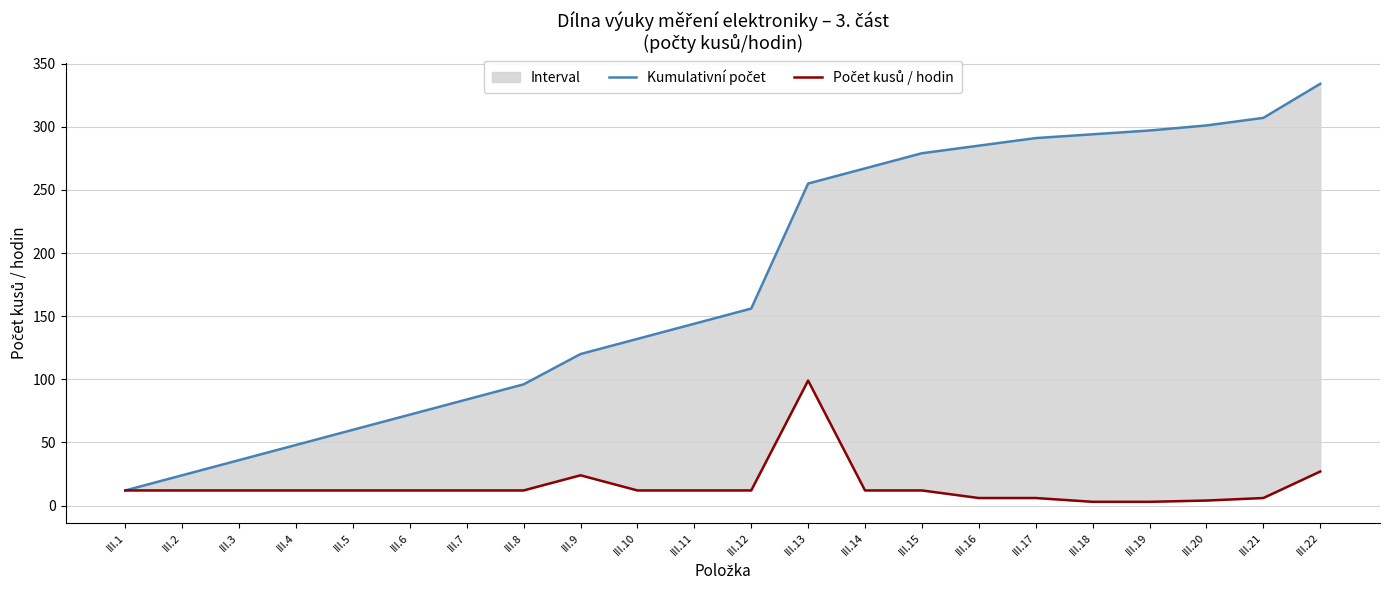

Rank the series at III.17 from highest to lowest value.

Kumulativní počet, Počet kusů / hodin